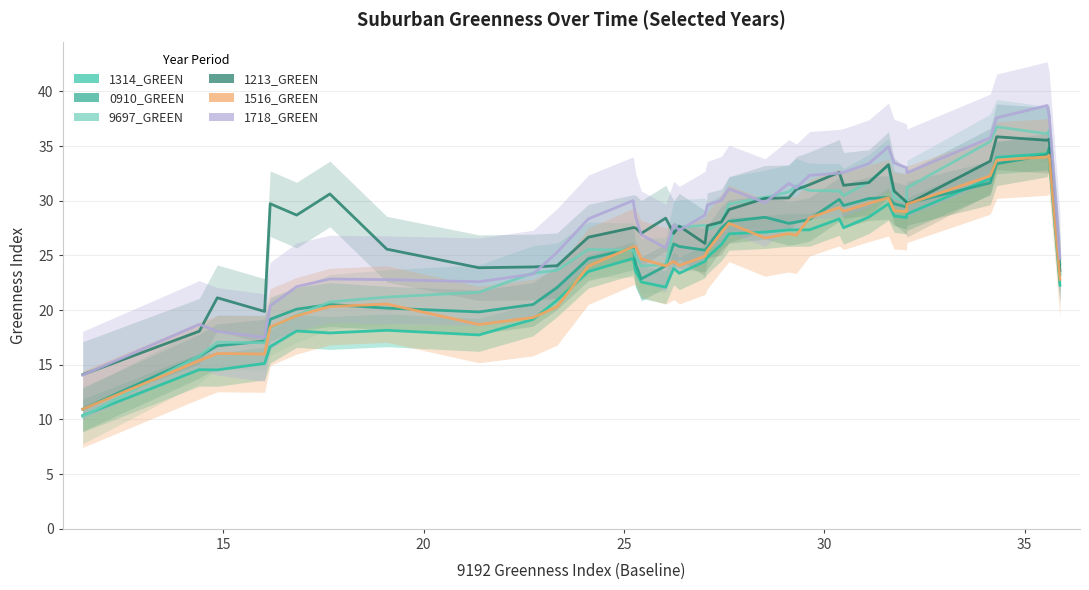

Count the number of categories in the chart.

38